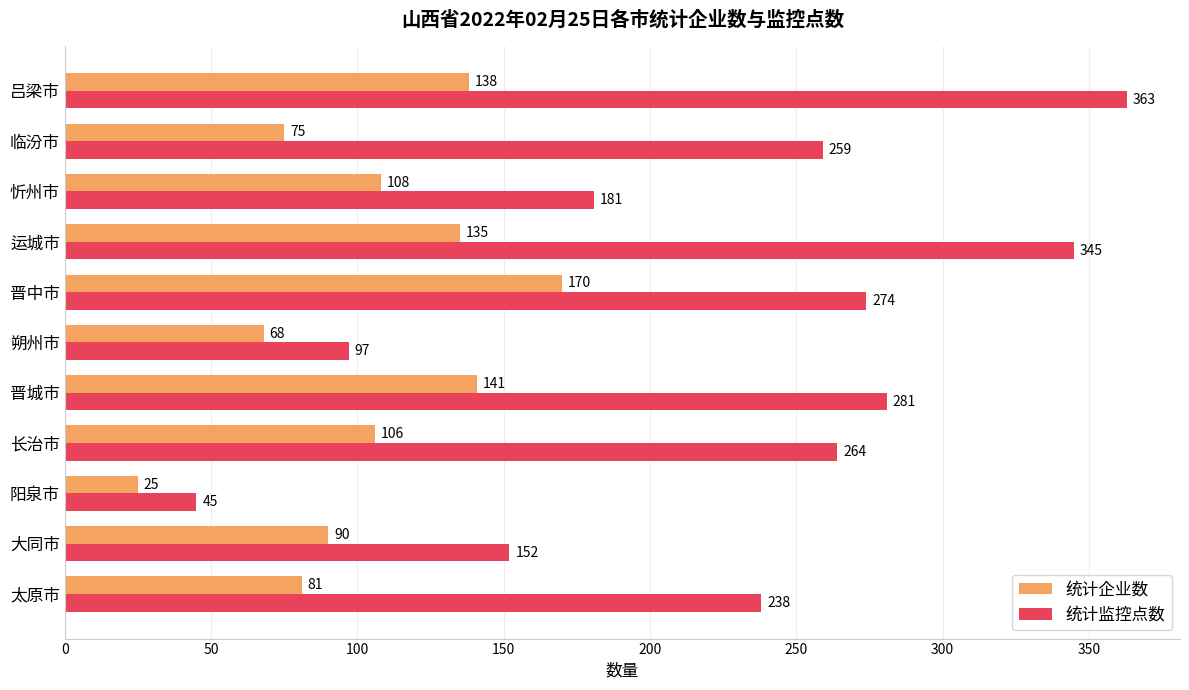

Rank the categories by 统计企业数 value from highest to lowest.

晋中市, 晋城市, 吕梁市, 运城市, 忻州市, 长治市, 大同市, 太原市, 临汾市, 朔州市, 阳泉市